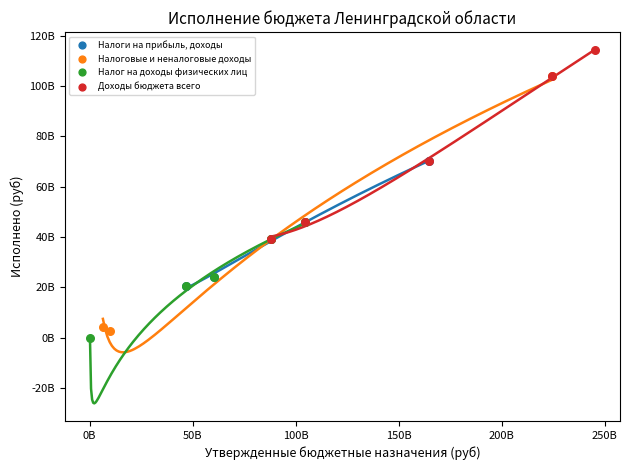

Which series reaches the maximum Y coordinate?

Доходы бюджета всего